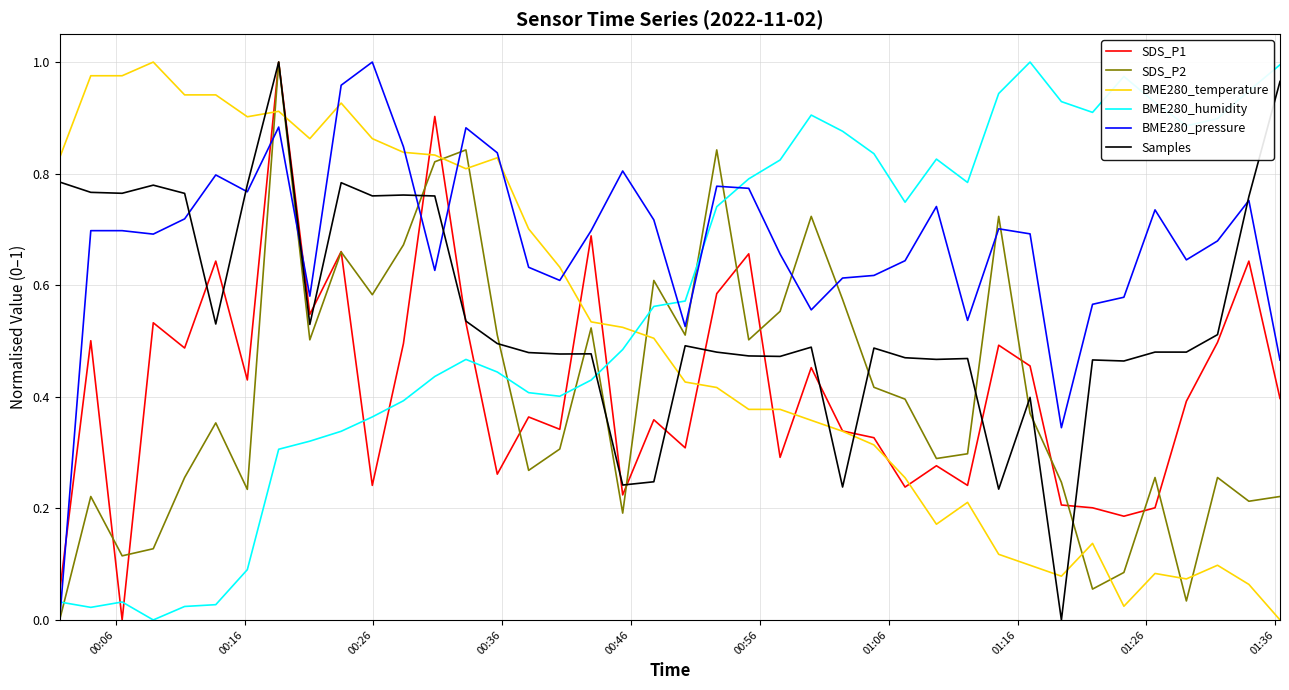

Which series has the largest total across all categories?

BME280_pressure